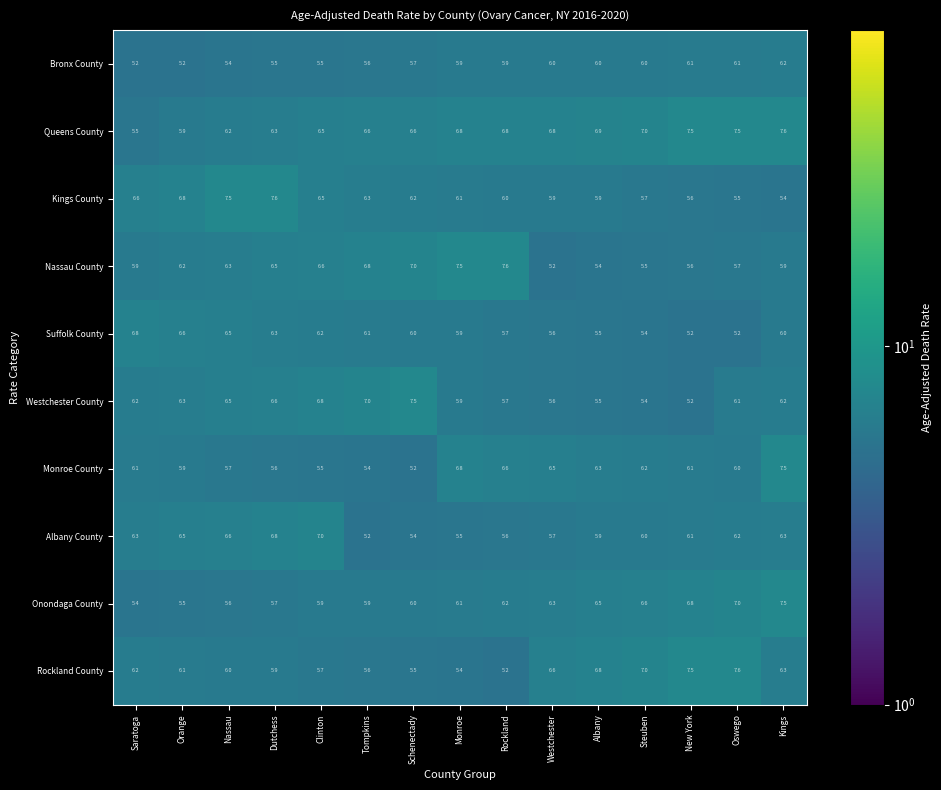

True or false: Bronx County has a value of 3.5 at Rockland.

False